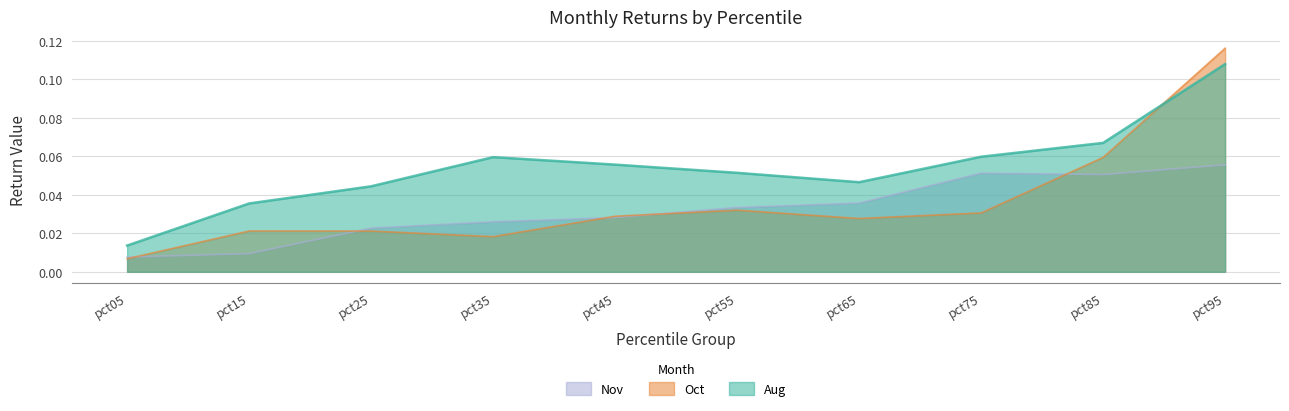

Which category has the highest value in the Oct series?

pct95